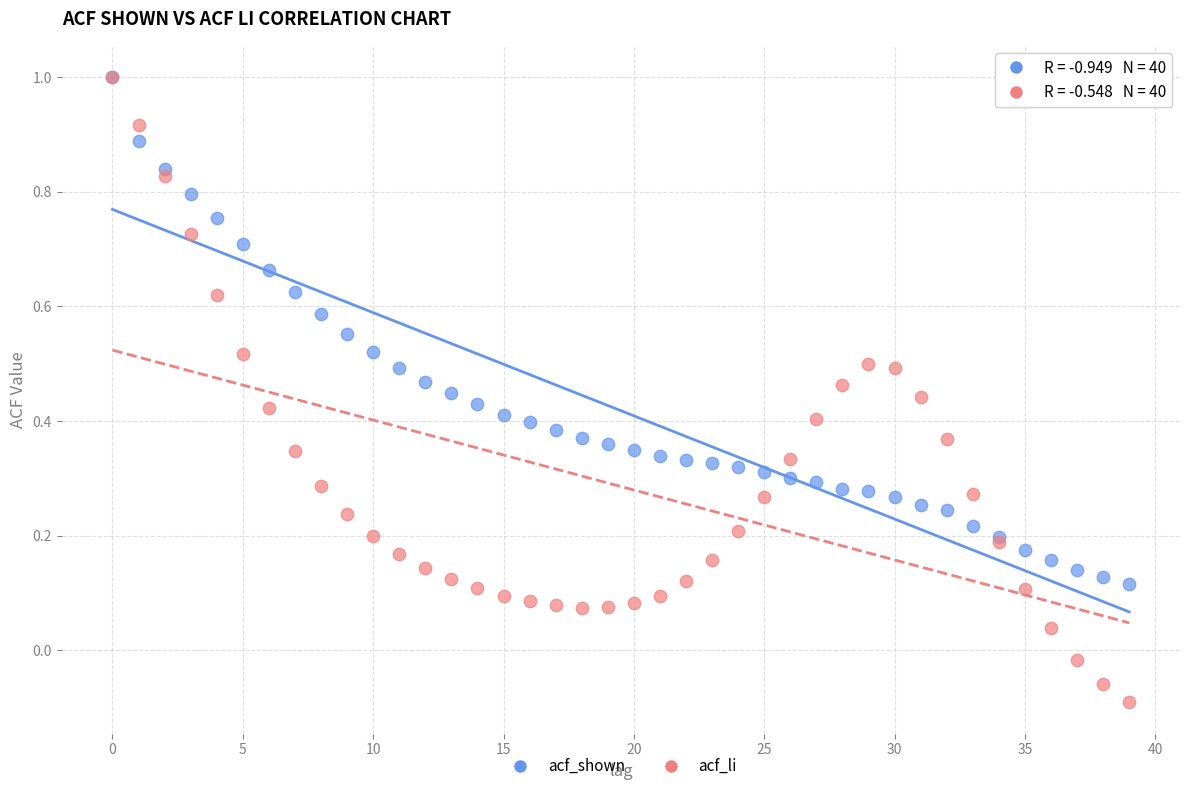

Which series reaches the minimum Y coordinate?

acf_li